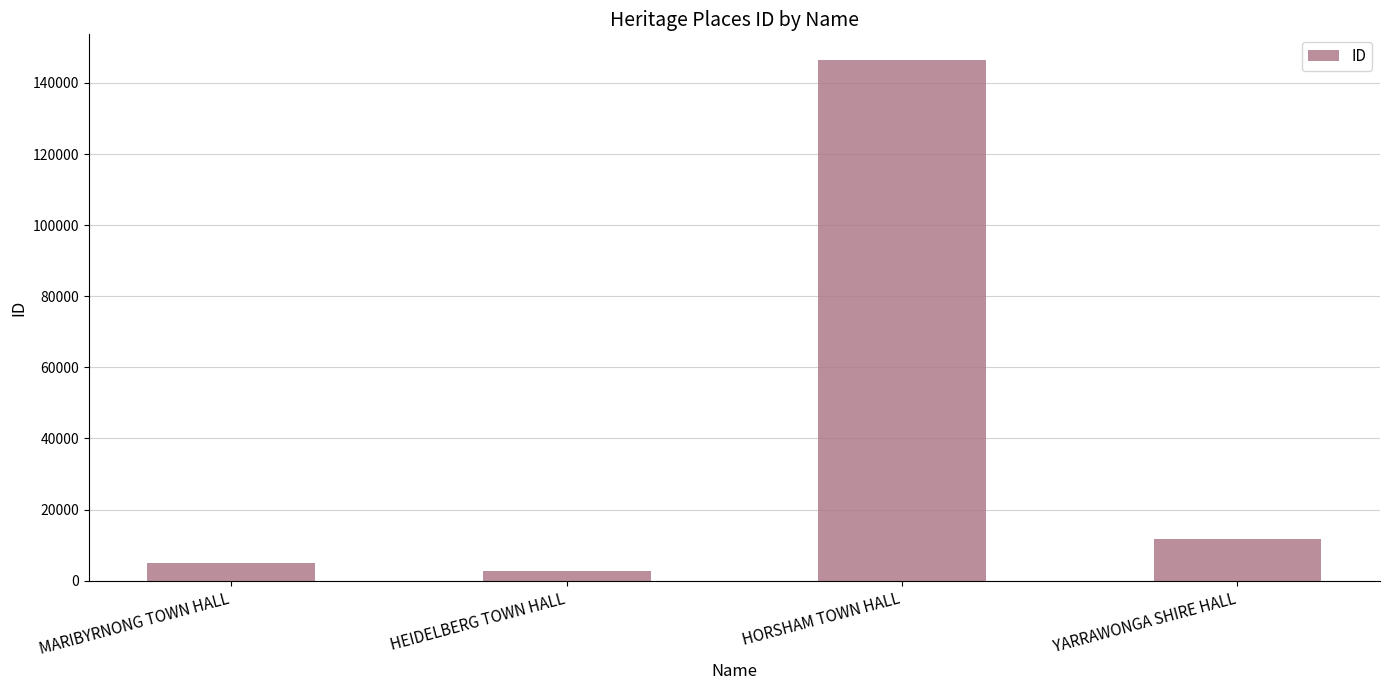

Reading right to left, transcribe all the data shown in this chart.

11802	146361	2808	4926